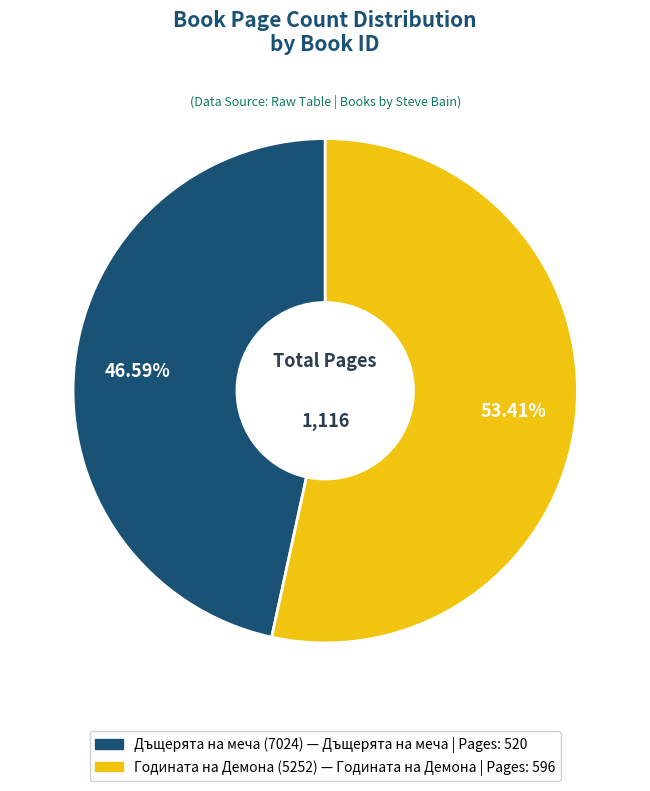

Does any single category account for the majority?

Yes